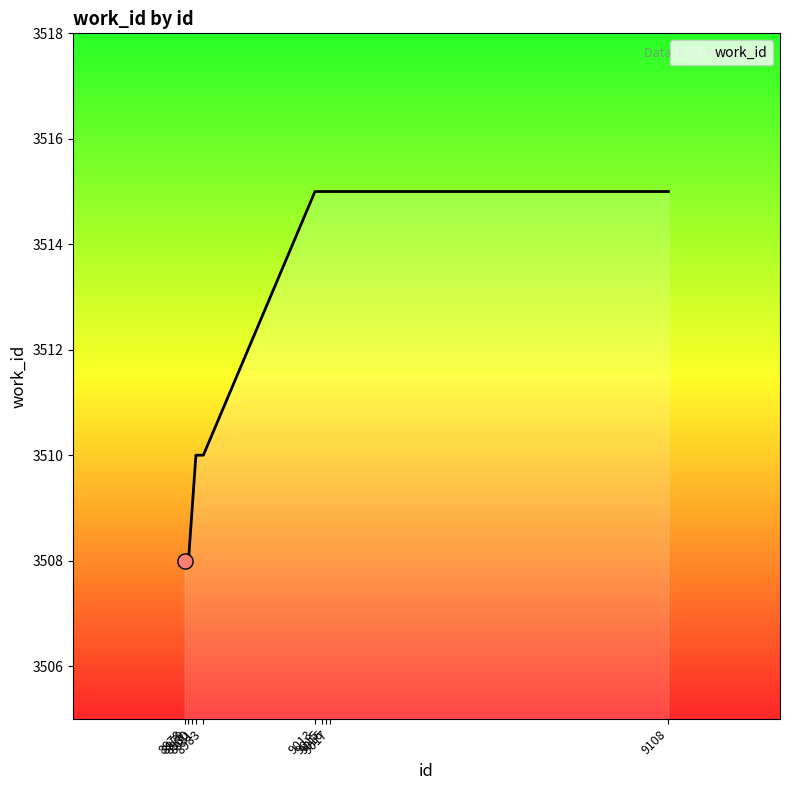

Approximately how many times larger is the value at 8980 compared to 8981?

1.0